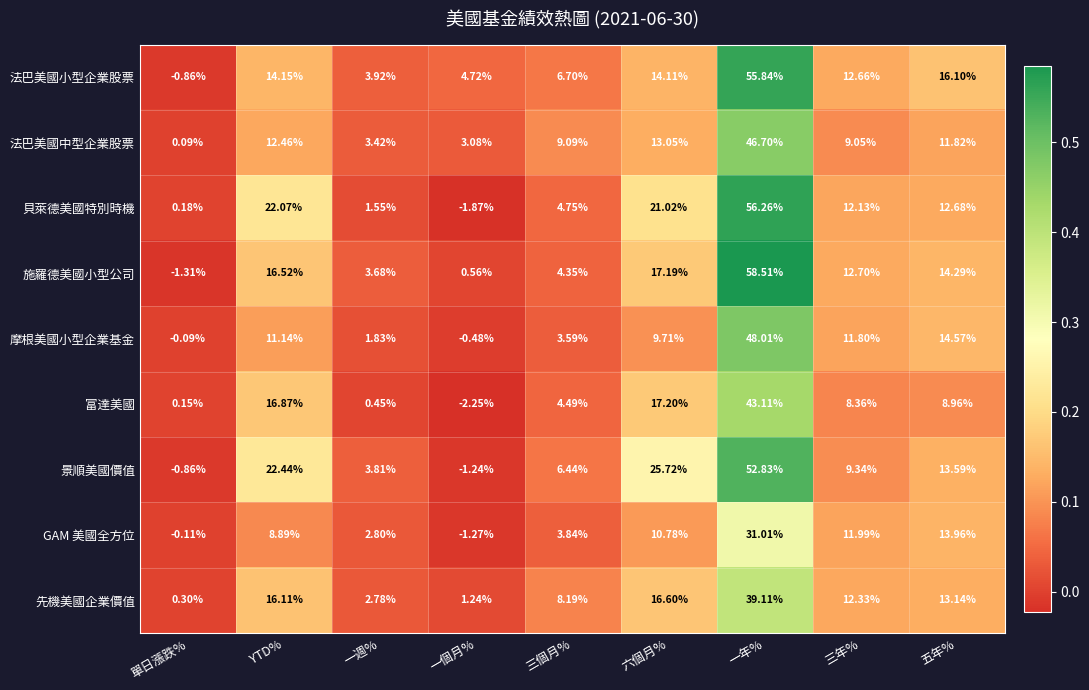

Which series has the widest spread of values?

施羅德美國小型公司